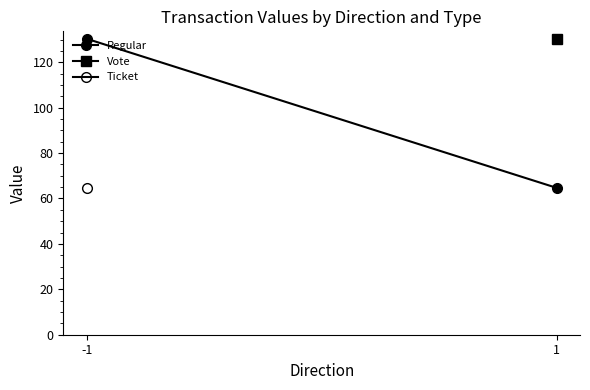

What is the change in value from -1 to 1?

-65.6